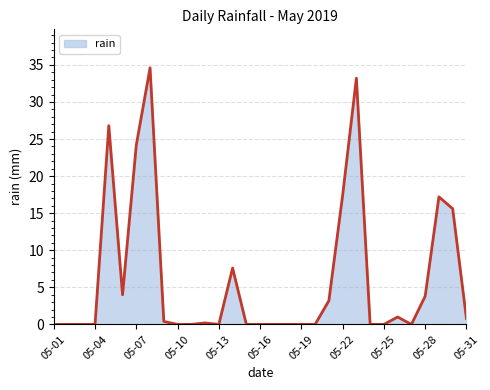

What is the sum of all values?

190.0